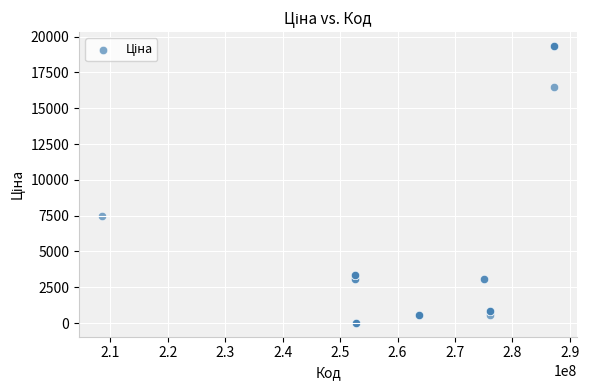

What Y value in the scatter plot is closest to 9679?

7453.8